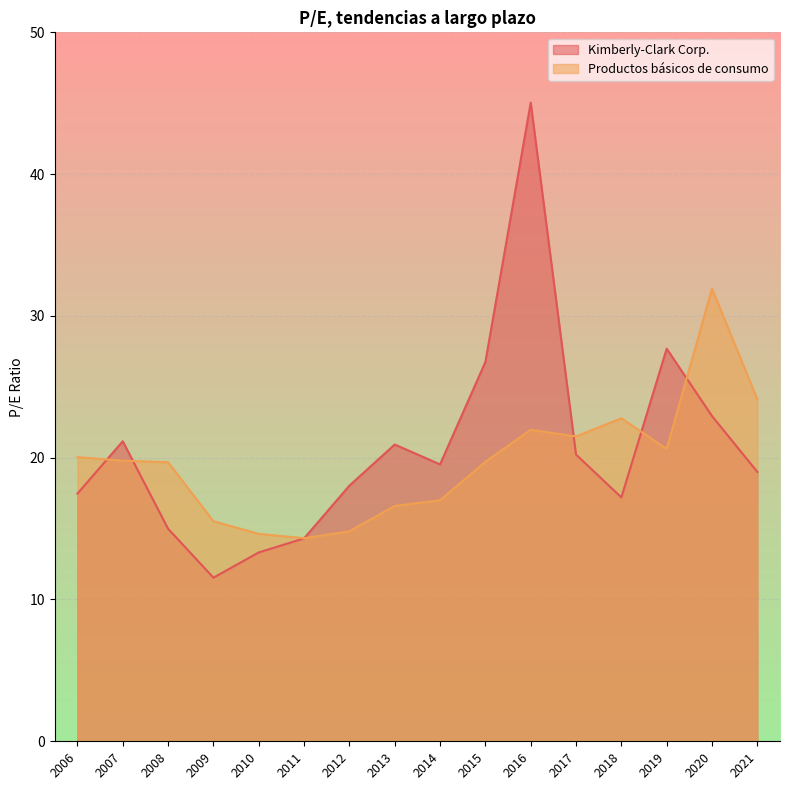

True or false: Productos básicos de consumo has a value of 19.7 at 2015.

True